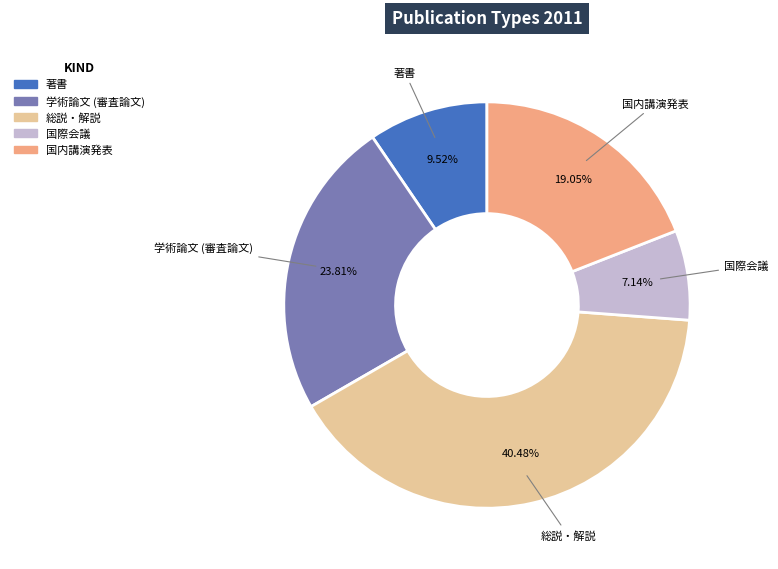

How many segments does this pie chart have?

5